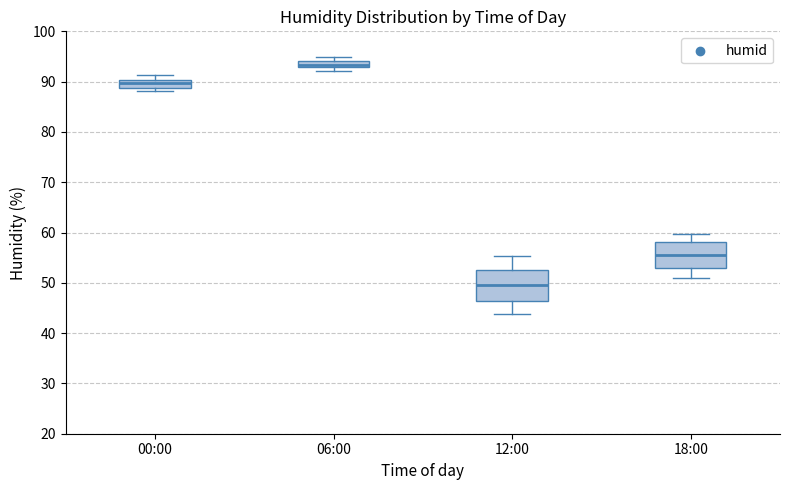

Which box has the highest median line?

06:00